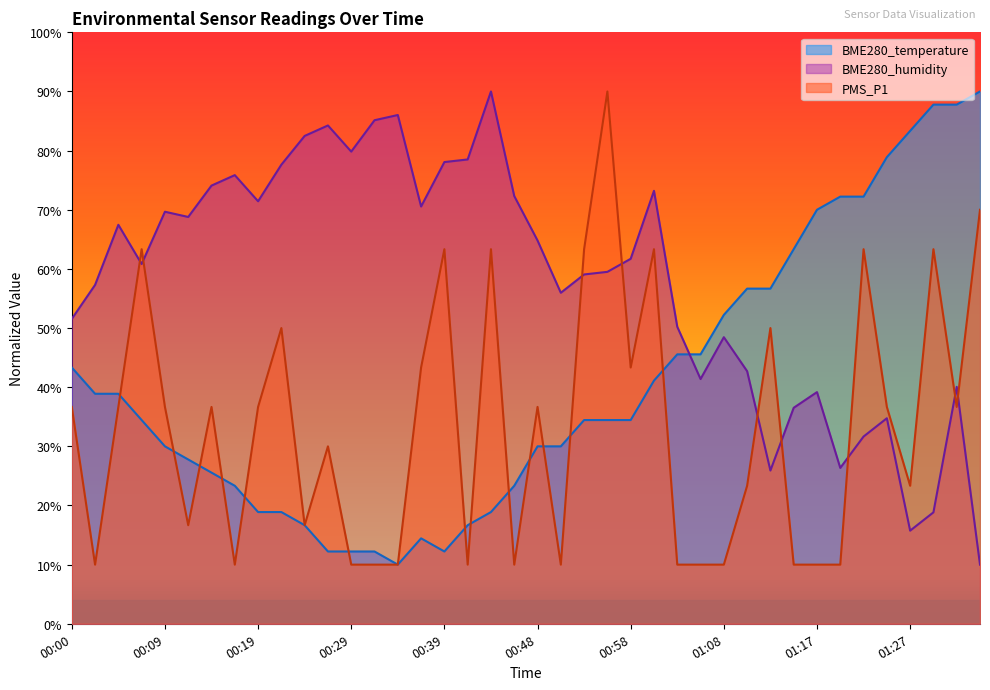

Where is BME280_humidity nearest to the value 50?

01:03